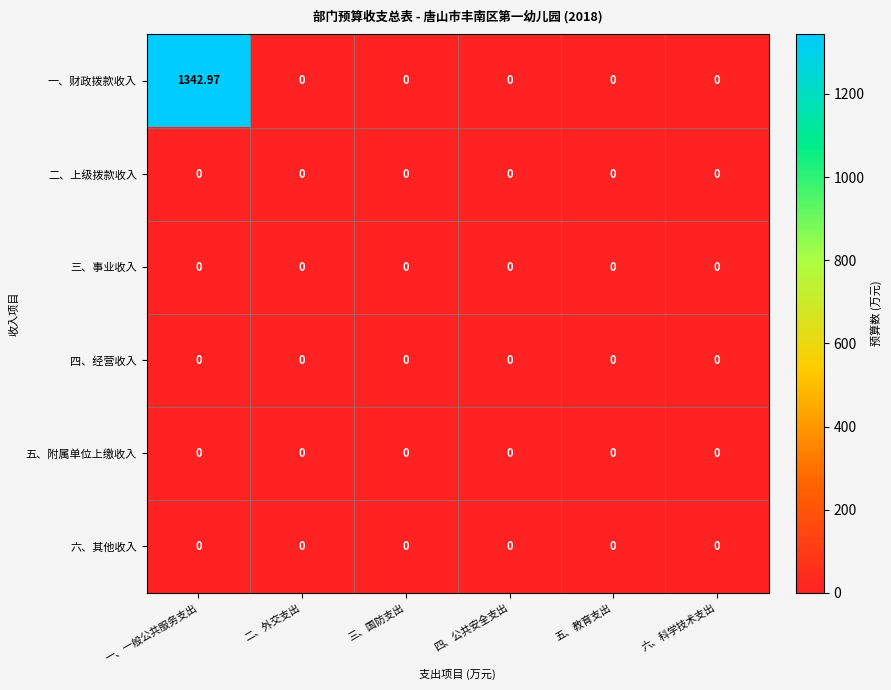

Which series has the largest total across all categories?

一、财政拨款收入